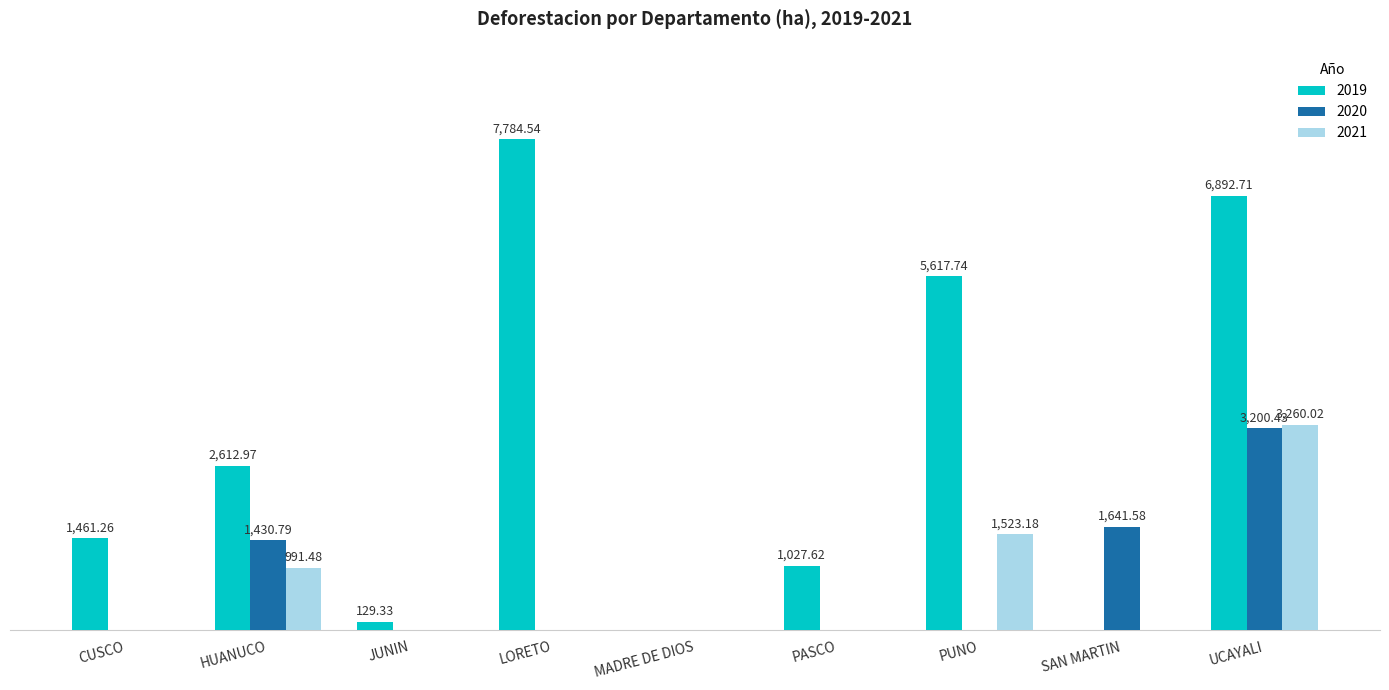

What is the difference between the second highest and second lowest values in the 2020 series?

1641.6